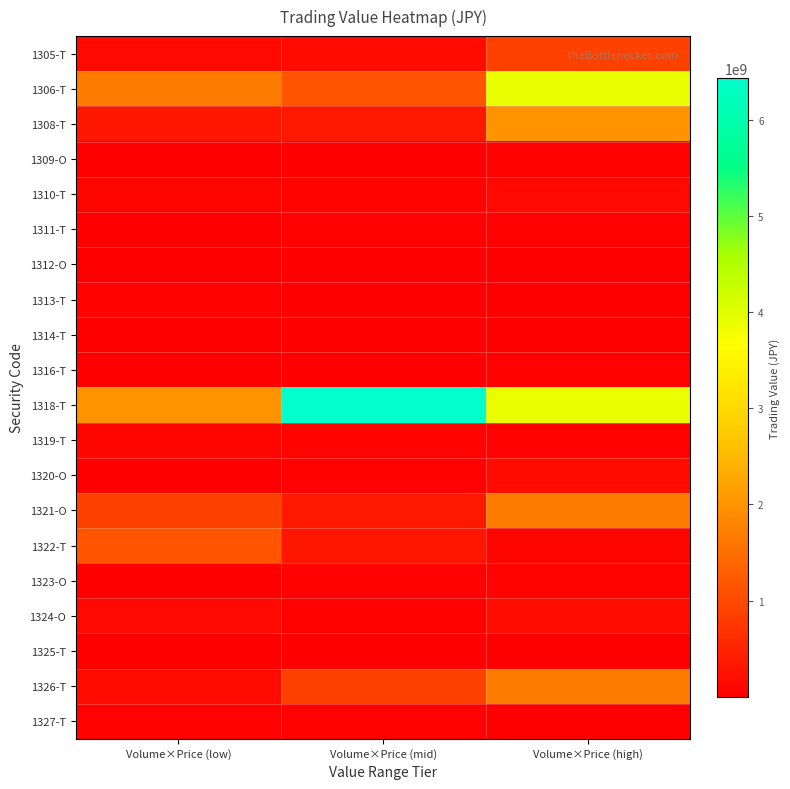

Which label corresponds to the largest value in the chart?

Volume×Price (mid)